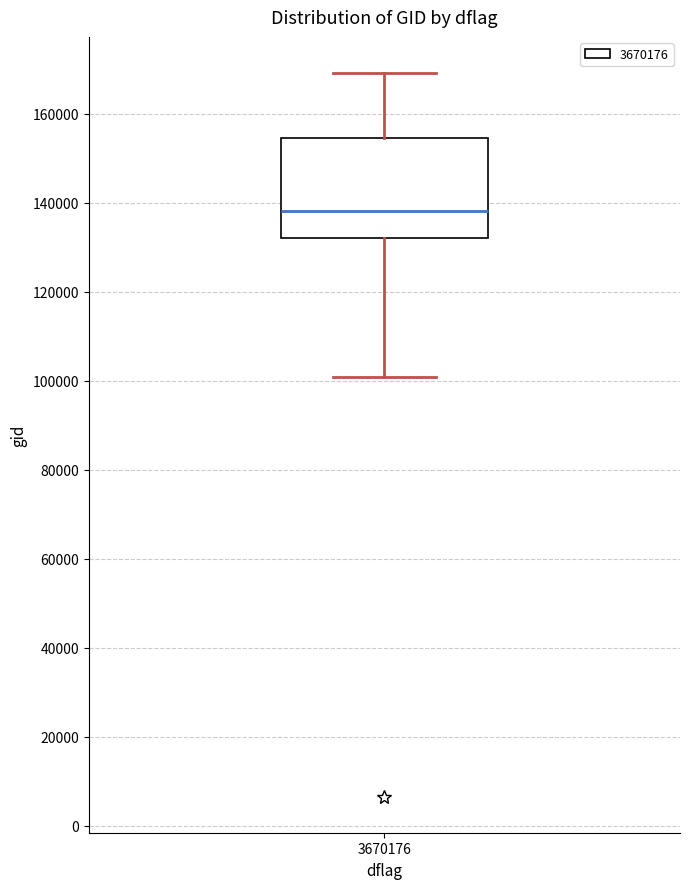

Where does the median line of the box at x = 3670176 sit on the y-axis? The values are not printed on the chart, so give them approximately, as read against the axis.

138000